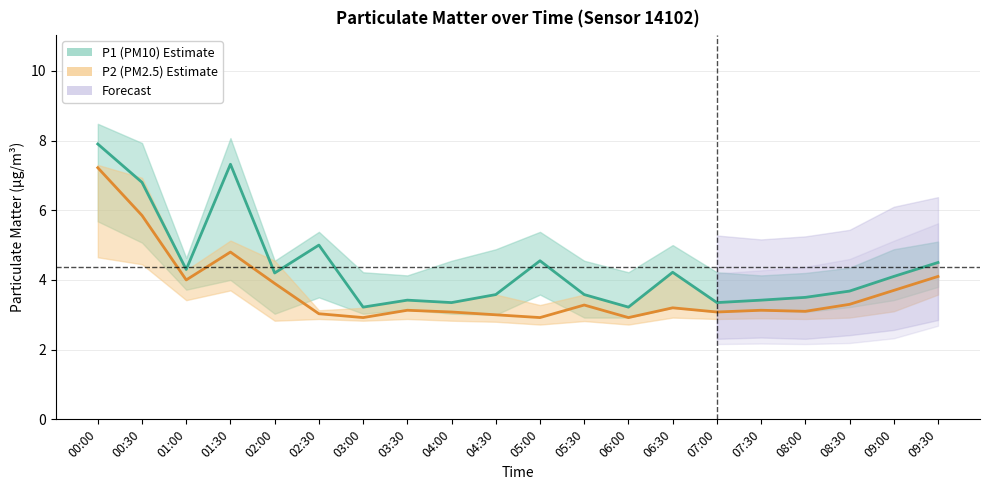

What is the maximum value shown in the chart?

7.9